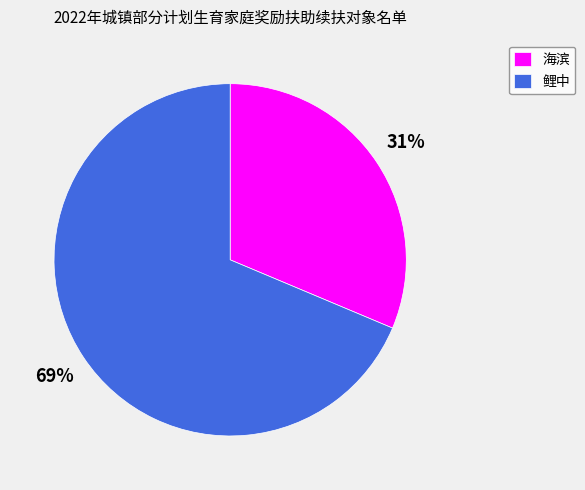

Count the number of slices in the pie.

2